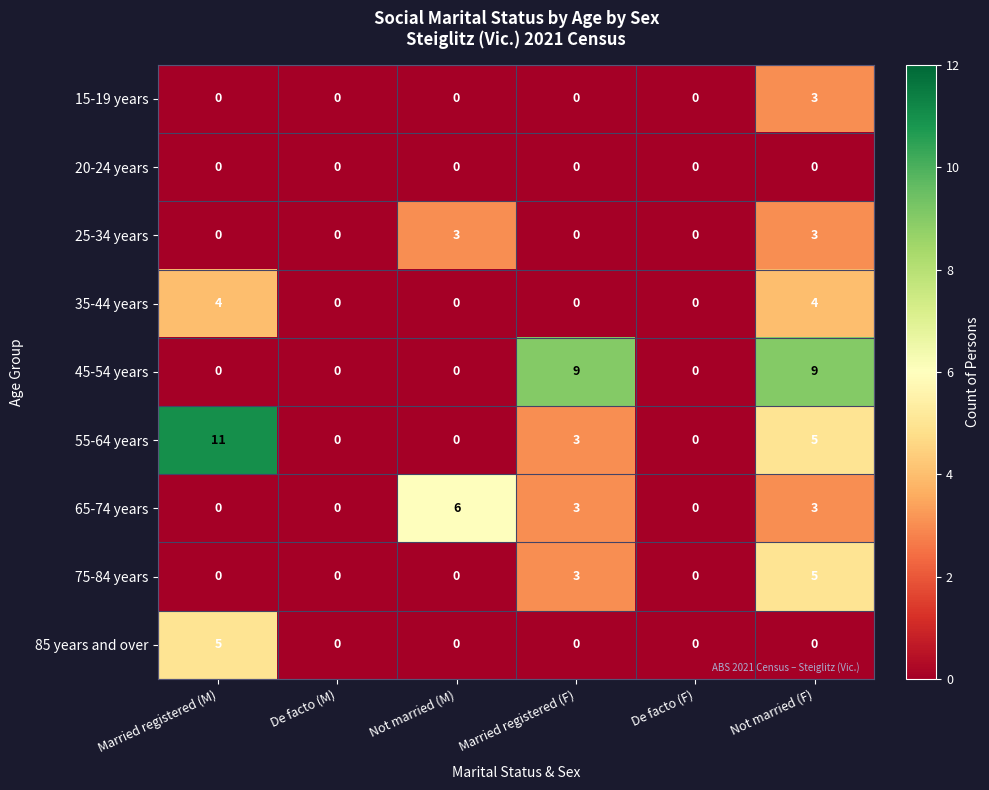

At how many categories does at least one series exceed 1?

4